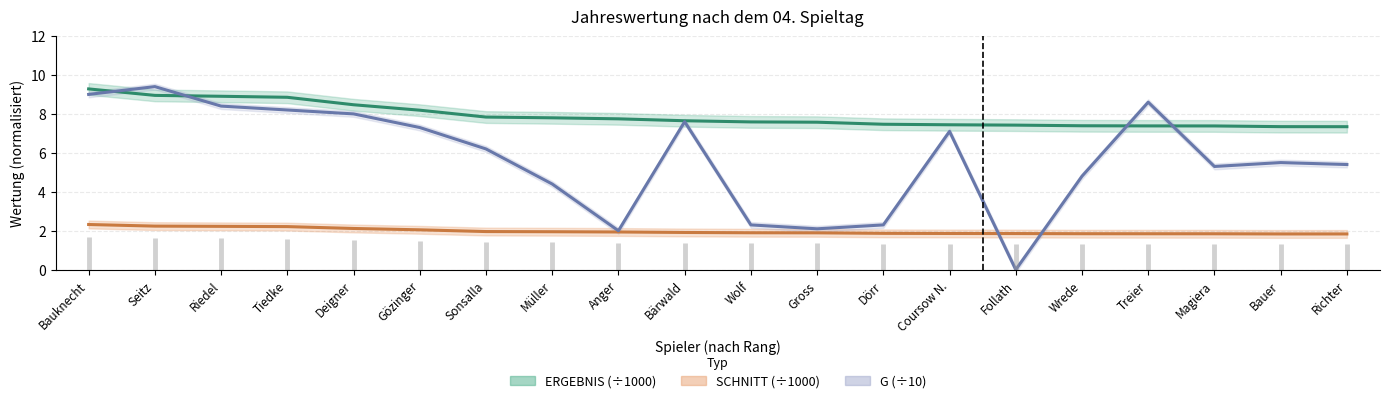

What is the difference between the maximum and minimum values in the SCHNITT series?

0.5